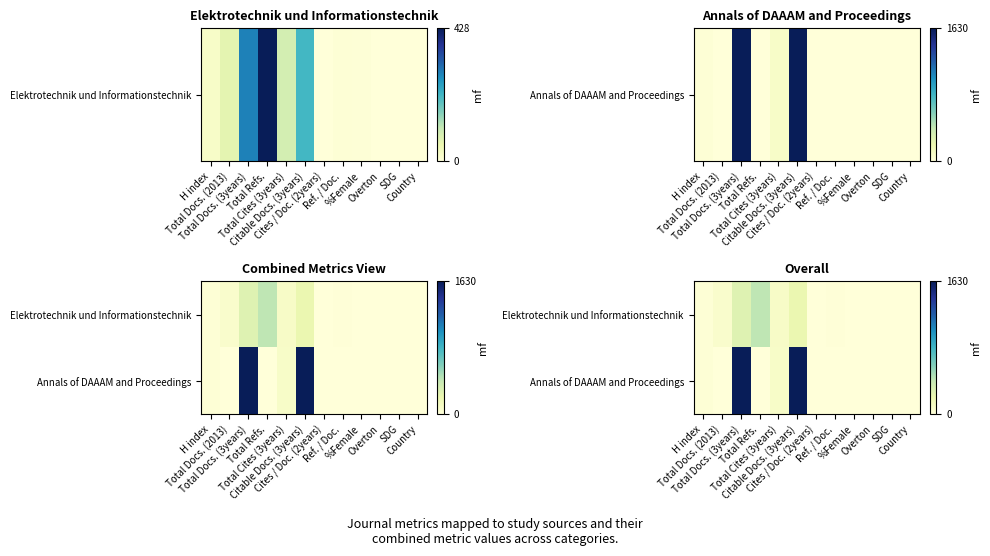

The value of Annals of DAAAM and Proceedings at Ref. / Doc. is 0.0. True or false?

True